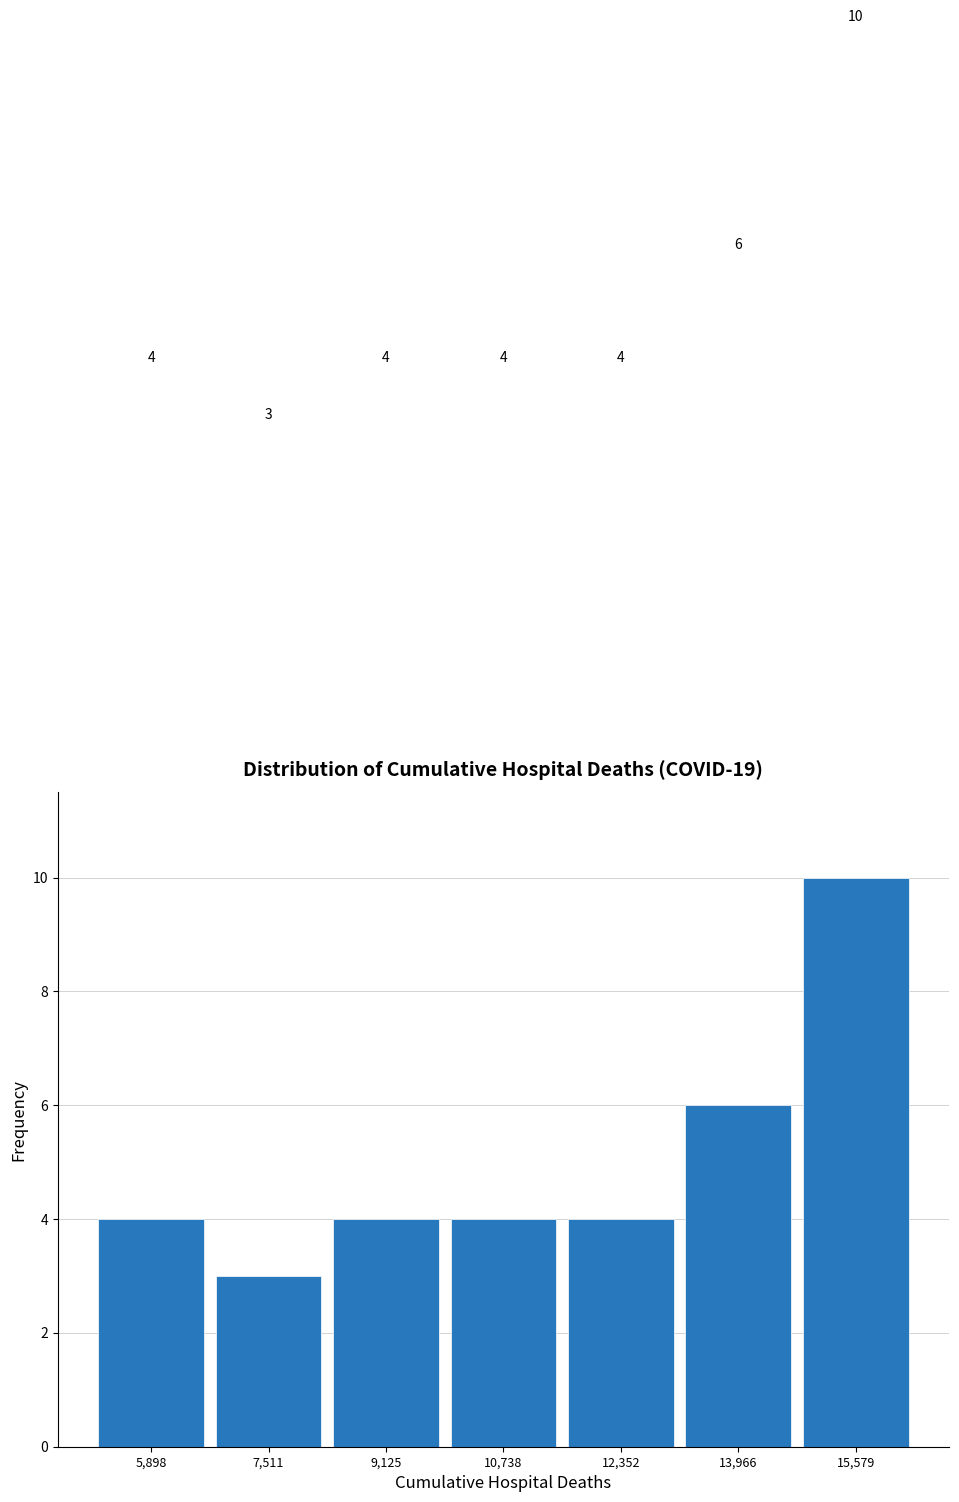

Reading left to right, list every bar in this chart as the range it spans on the x-axis followed by its height. The bar edges are not printed on the chart, so give them approximately, as read against the axis.

5000 to 6800: 4
6800 to 8400: 3
8400 to 10000: 4
10000 to 11600: 4
11600 to 13200: 4
13200 to 14800: 6
14800 to 16400: 10